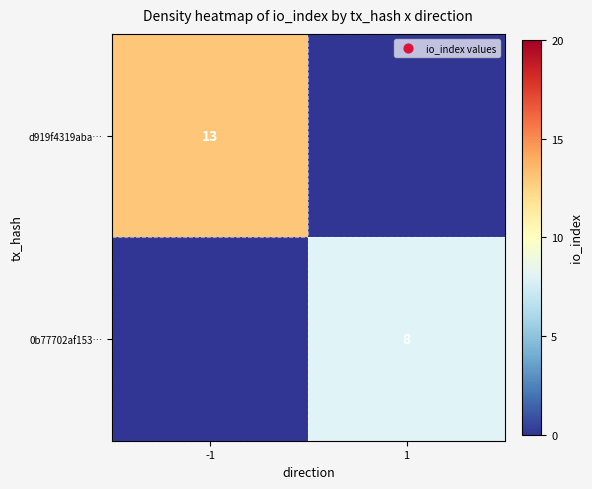

The 0b77702af153… series shows 4 at 1. True or false?

False